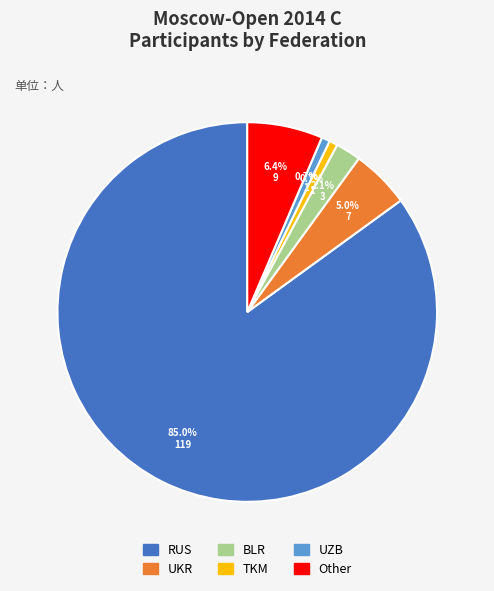

True or false: UZB accounts for 11% of the total.

False